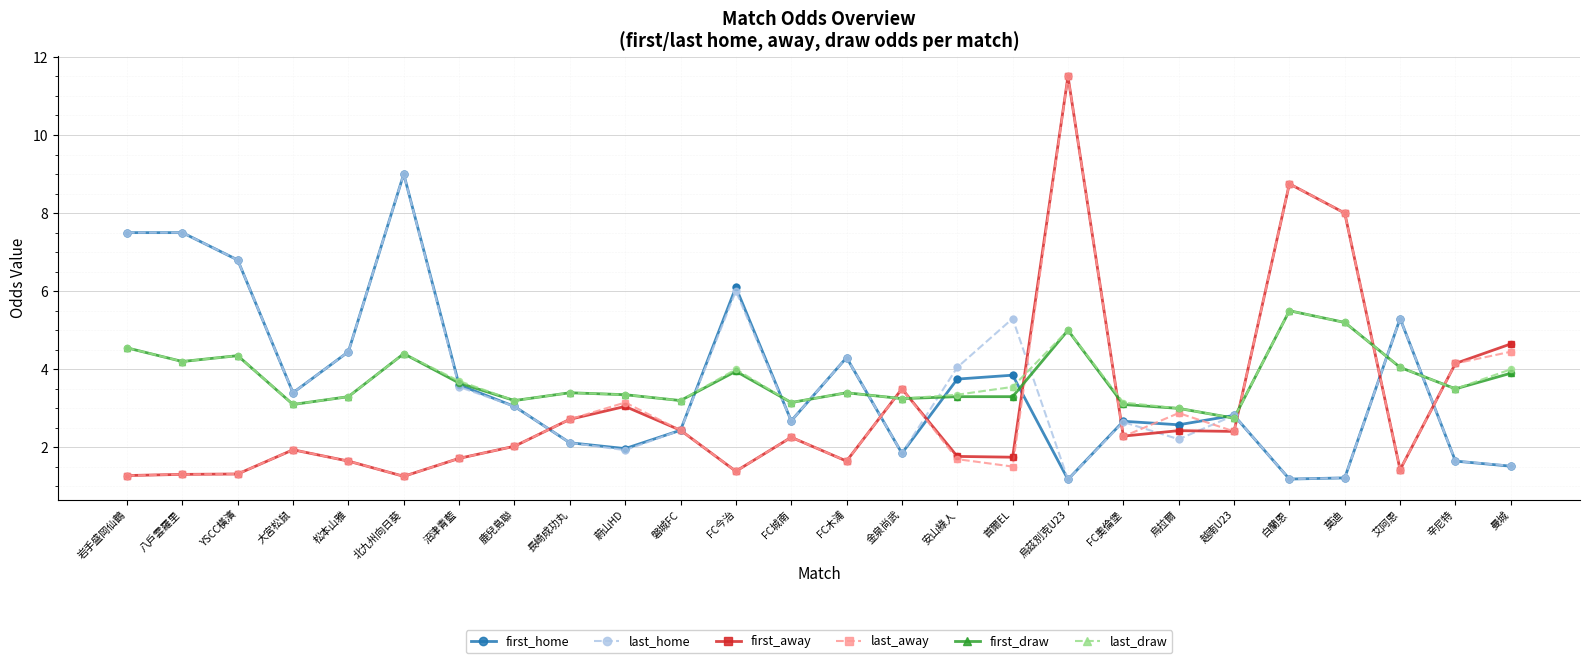

Is the value of first_draw at 金泉尚武 greater than the value of last_draw at 長崎成功丸?

No